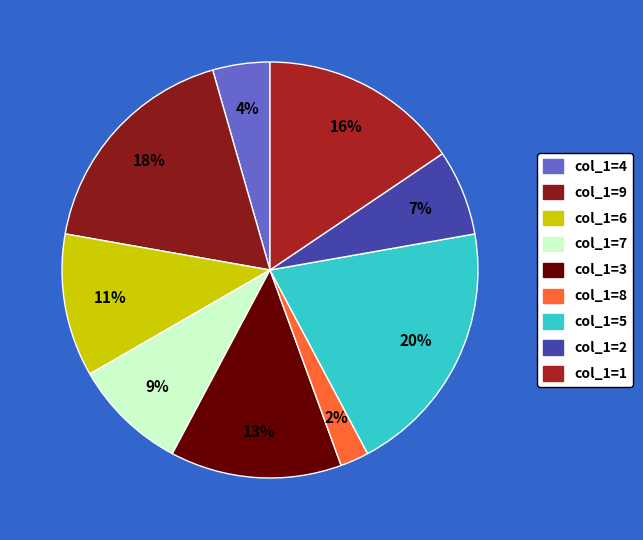

Count the number of slices in the pie.

9